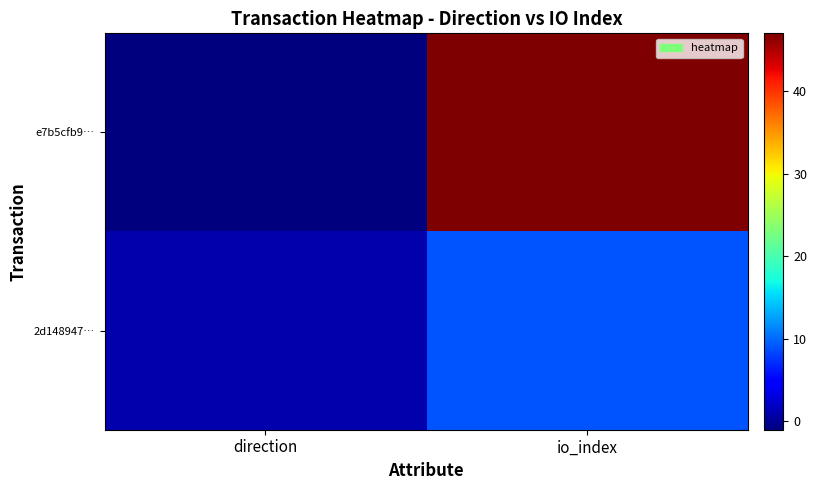

List the series in order of their peak value, highest first.

e7b5cfb9…, 2d148947…